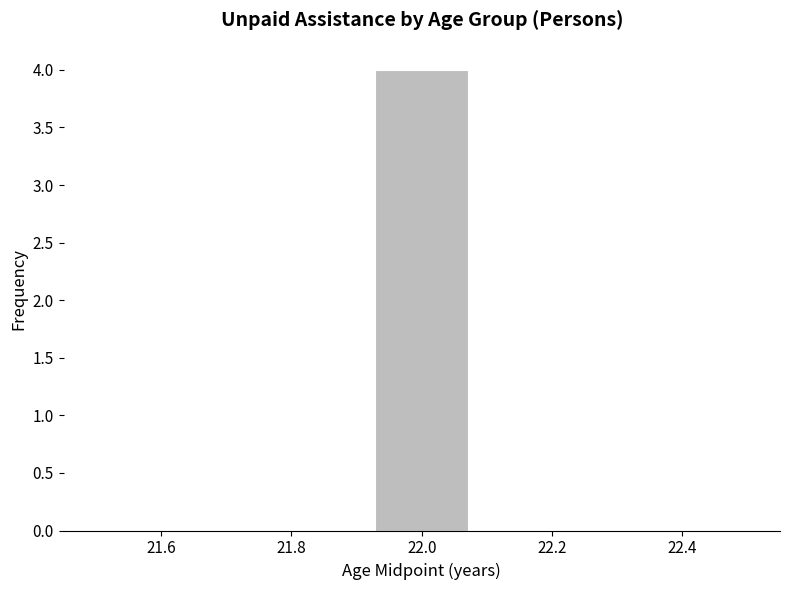

Which range on the x-axis has the tallest bar?

21.92 to 22.08